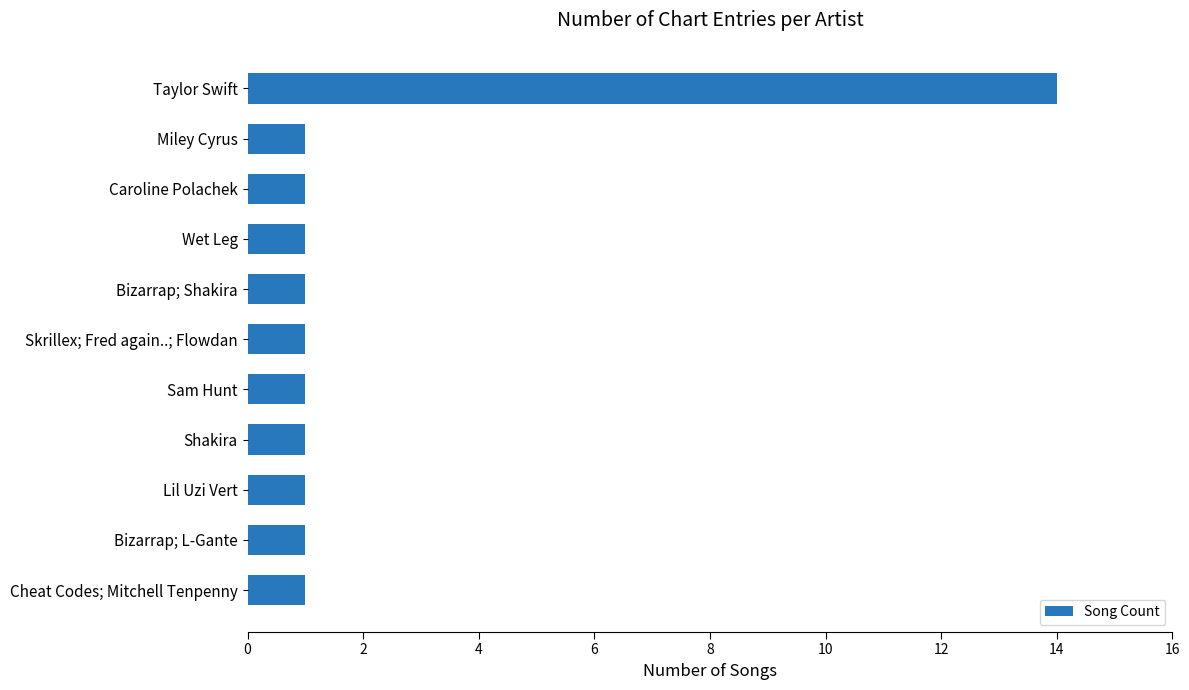

Which label corresponds to the largest value in the chart?

Taylor Swift